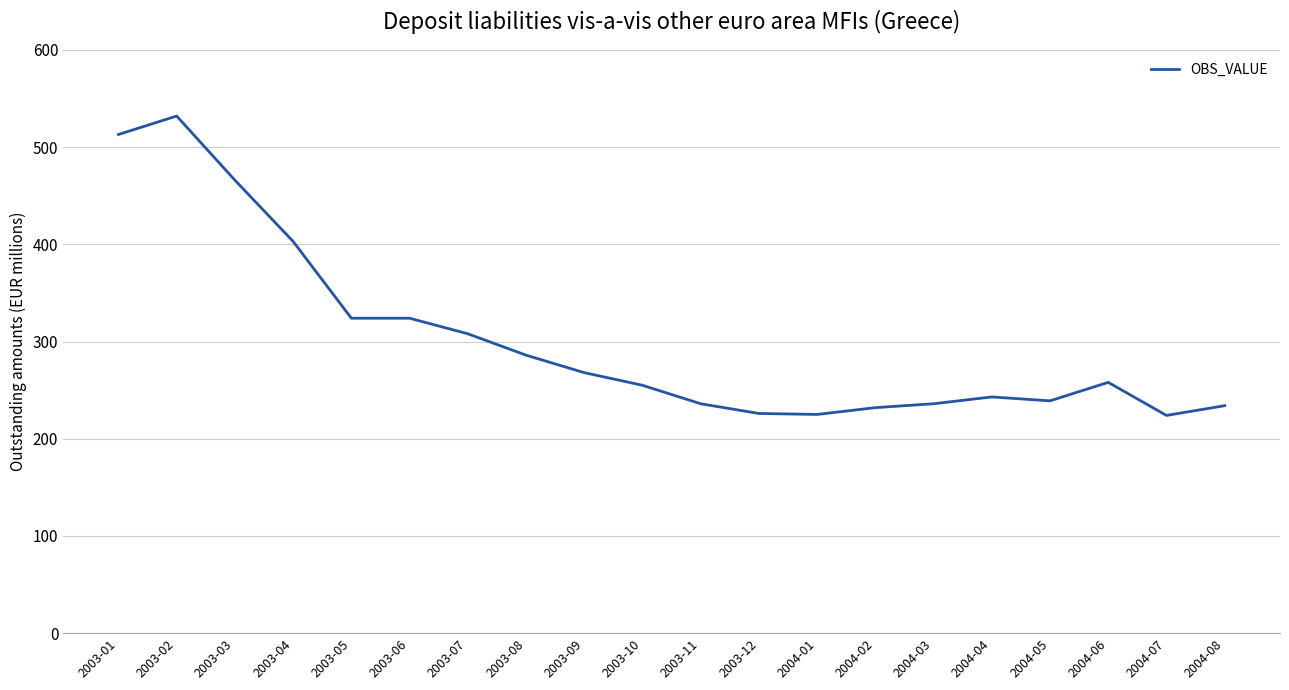

Between 2003-09 and 2004-07, which is larger?

2003-09